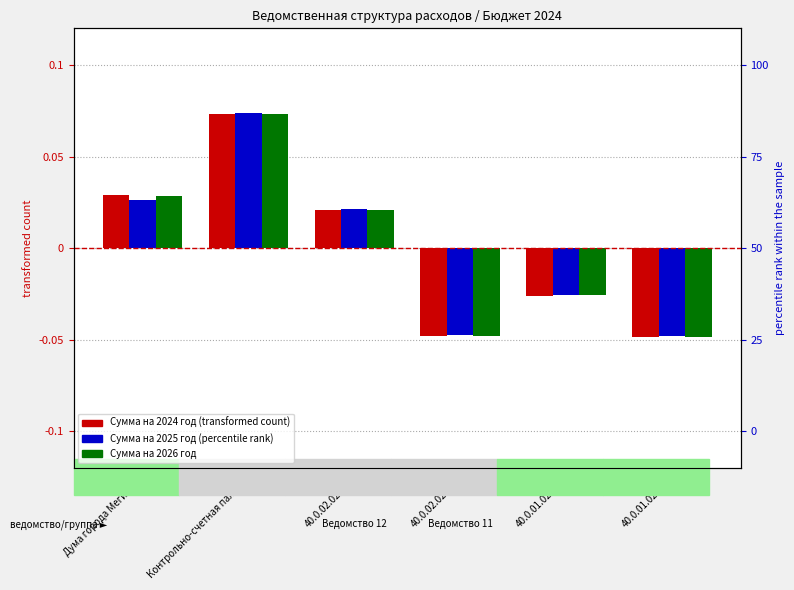

How many values in the Сумма на 2024 год series exceed 0?

3